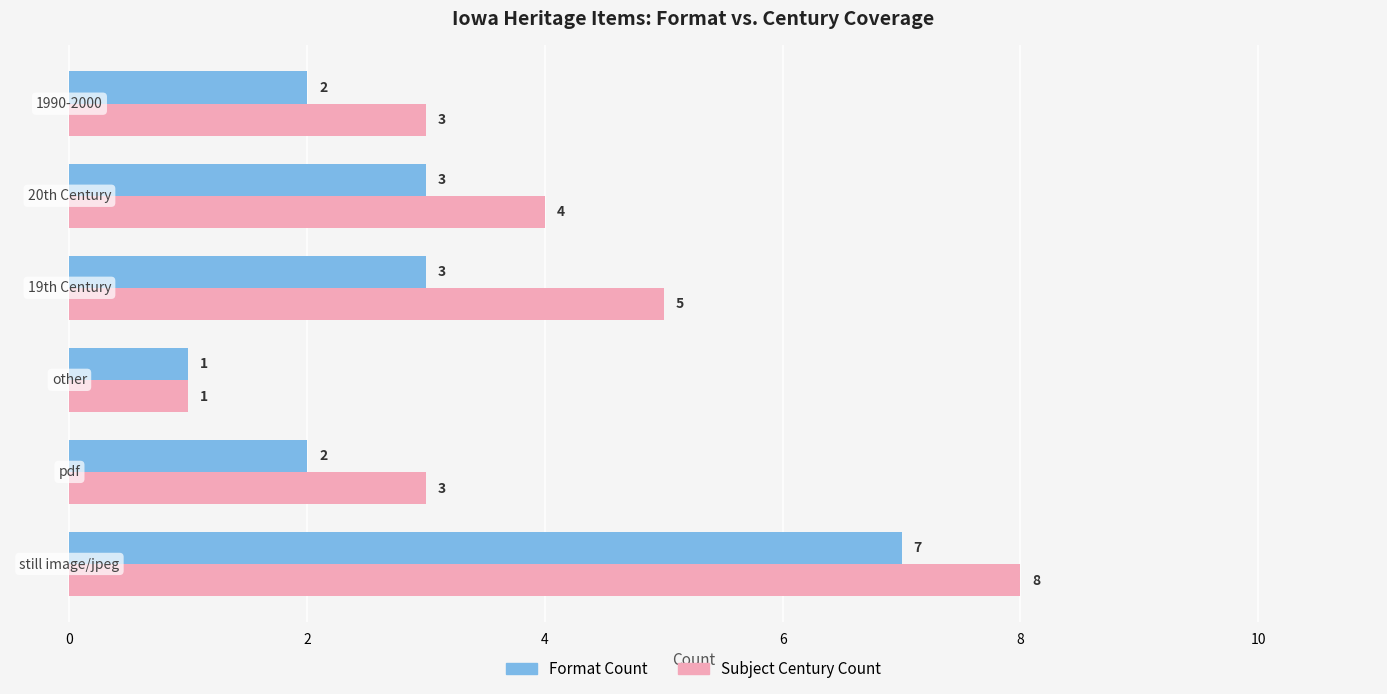

Which series has the largest total across all categories?

Subject Century Count